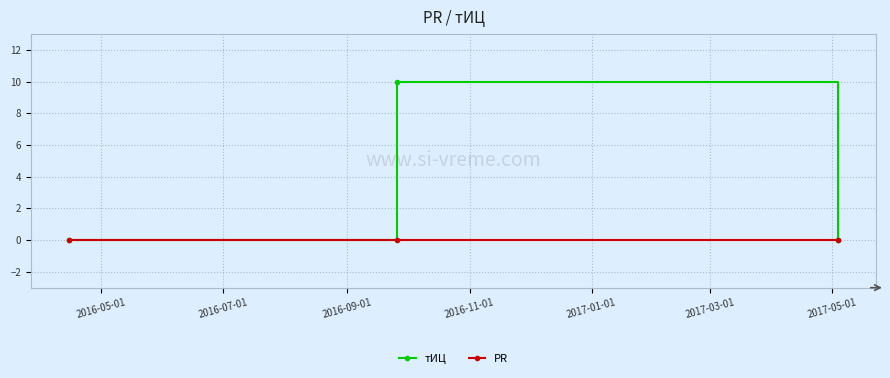

What are all the series names shown in the legend?

тИЦ, PR